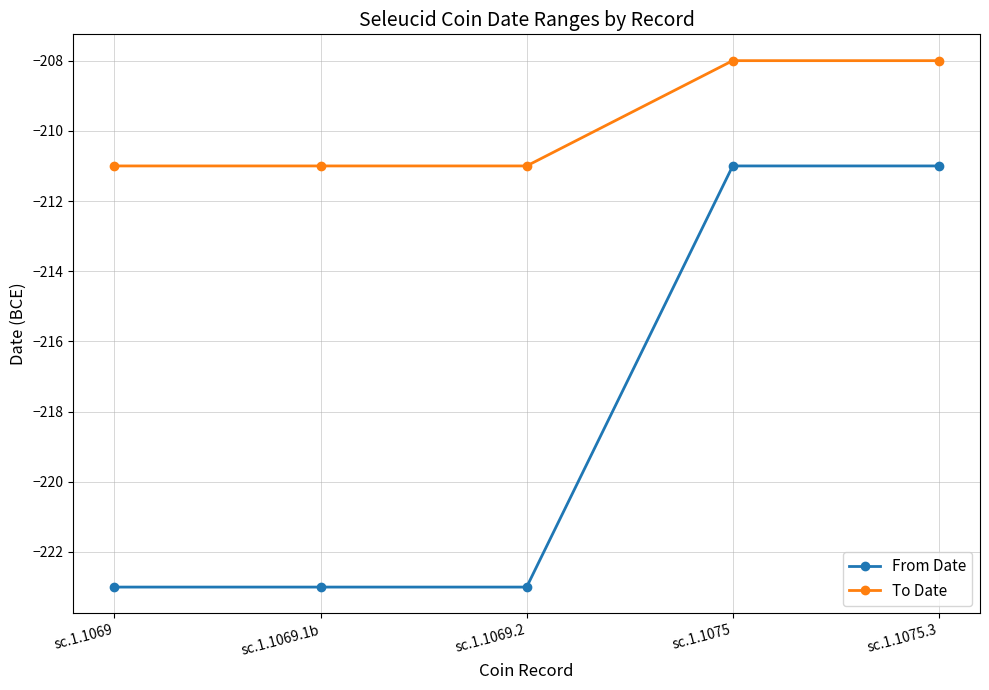

What is the maximum value shown in the chart?

-208